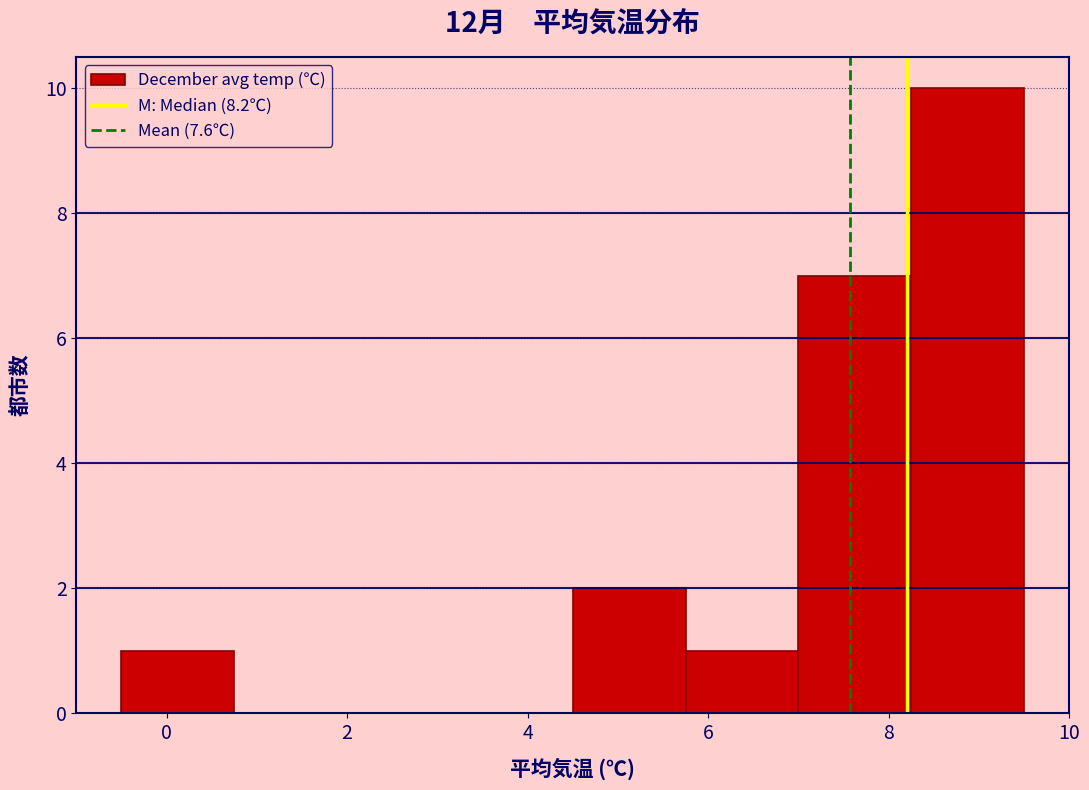

Reading left to right, transcribe this chart: for each bar, give the range it covers on the x-axis and its height. Neither the bar edges nor the heights are printed on the chart, so give them approximately, as read against the axes.

-0.50 to 0.75: 1
0.75 to 2.00: 0
2.00 to 3.25: 0
3.25 to 4.50: 0
4.50 to 5.75: 2
5.75 to 7.00: 1
7.00 to 8.25: 7
8.25 to 9.50: 10